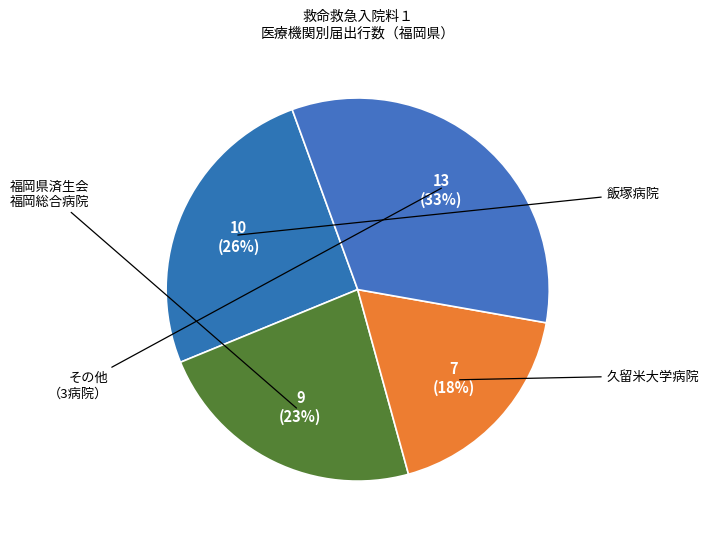

How many segments does this pie chart have?

4